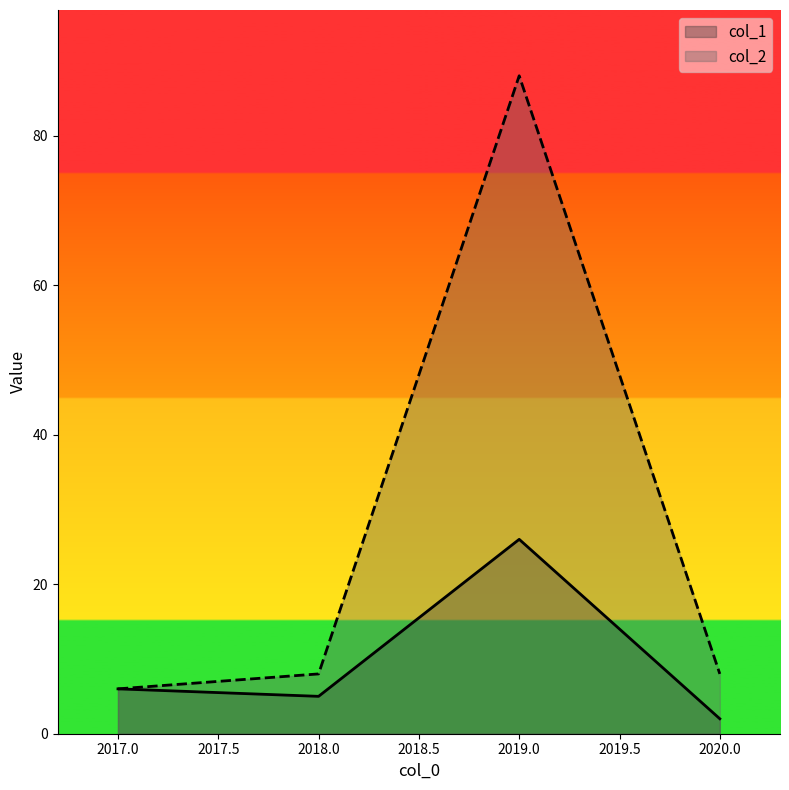

What are all the series names shown in the legend?

col_1, col_2